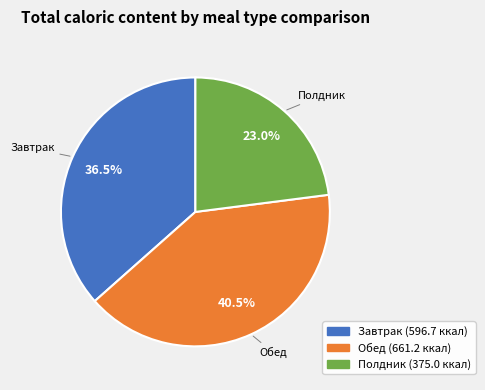

Which slice is the smallest?

Полдник